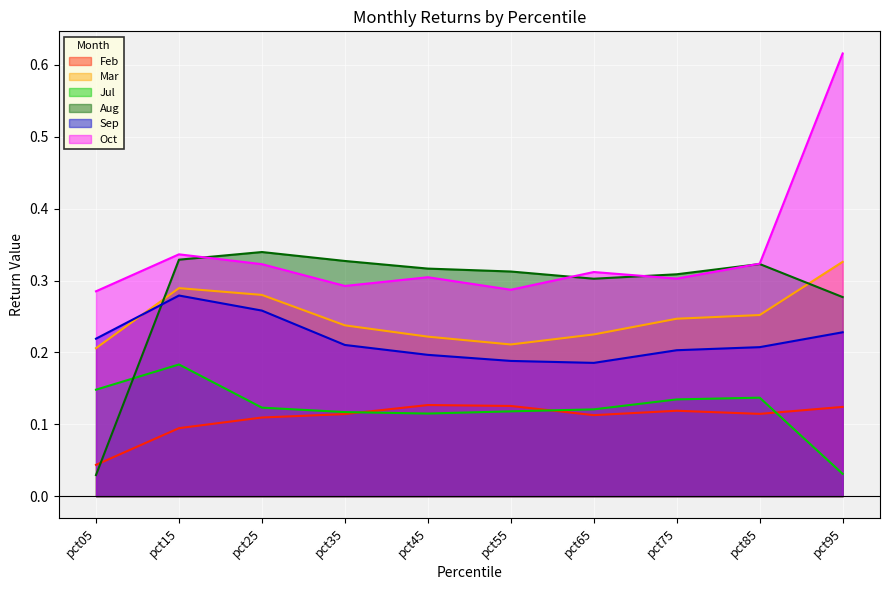

What is the value of the Feb point at the 4th from the left?

0.1